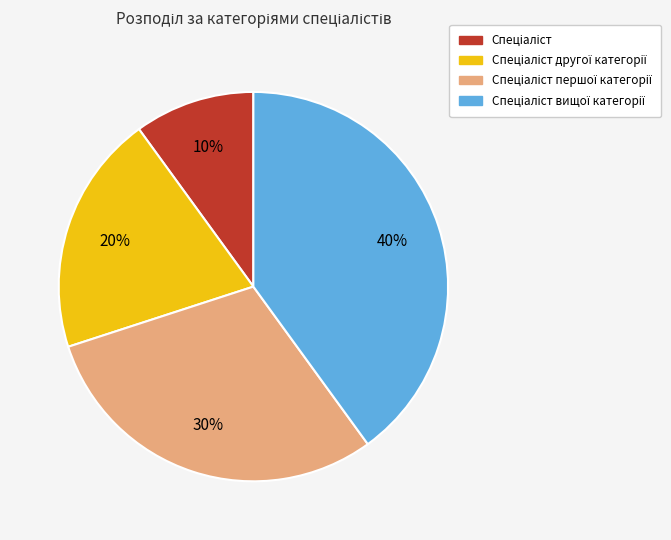

How many slices are in this pie chart?

4